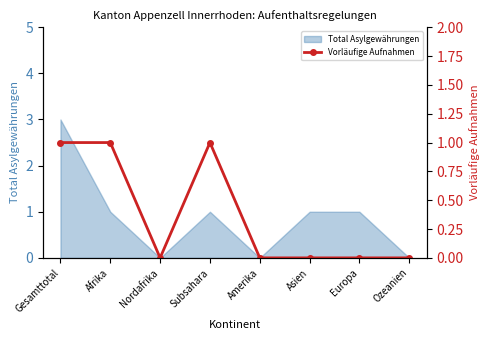

Is it true that the value at Subsahara is 0?

False